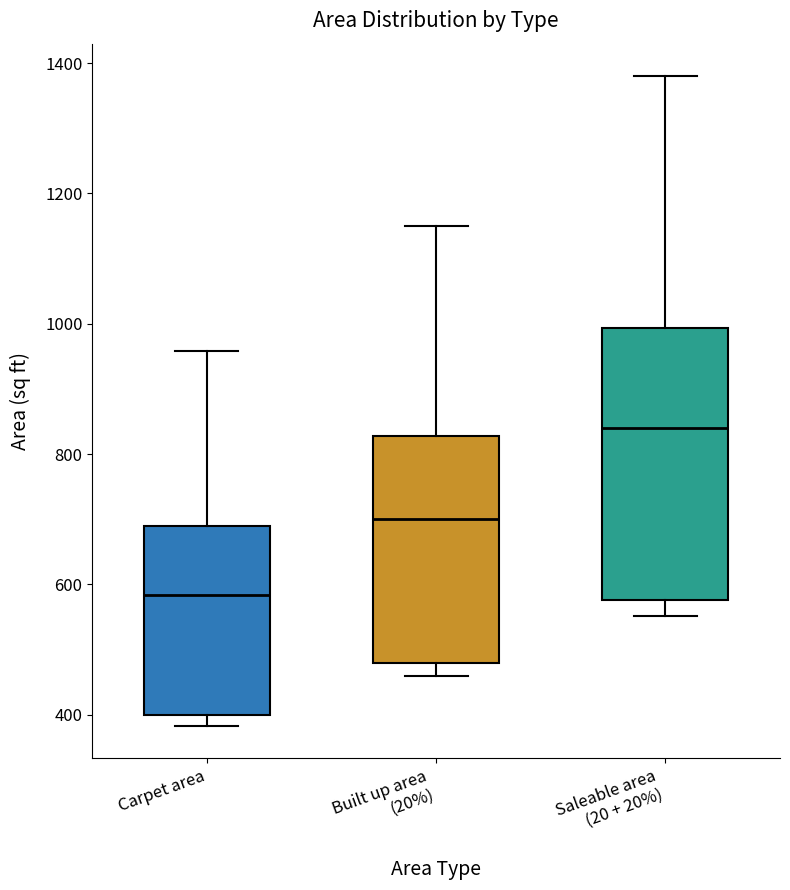

Where is the upper edge of the box for Carpet area on the y-axis? The values are not printed on the chart, so give them approximately, as read against the axis.

700